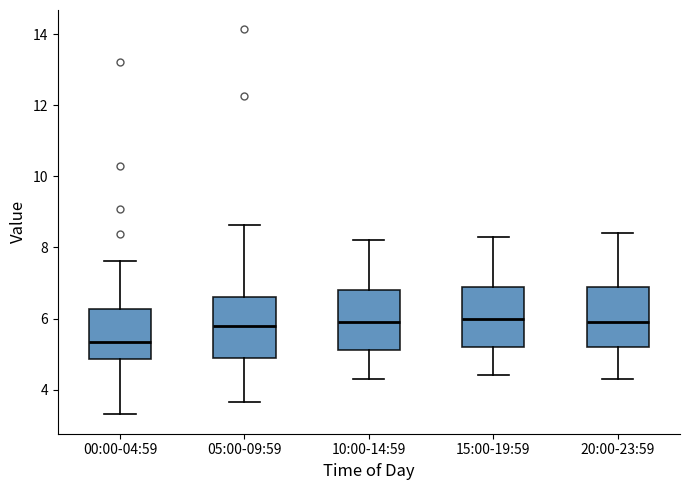

Reading left to right, read every box against the y-axis: the position of its median line, the range the box covers, and the ends of its whiskers. The values are not printed on the chart, so give them approximately, as read against the axis.

00:00-04:59: median 5.4, box 4.8 to 6.2, whiskers 3.4 to 7.6
05:00-09:59: median 5.8, box 4.8 to 6.6, whiskers 3.6 to 8.6
10:00-14:59: median 6.0, box 5.2 to 6.8, whiskers 4.4 to 8.2
15:00-19:59: median 6.0, box 5.2 to 7.0, whiskers 4.4 to 8.4
20:00-23:59: median 6.0, box 5.2 to 7.0, whiskers 4.4 to 8.4